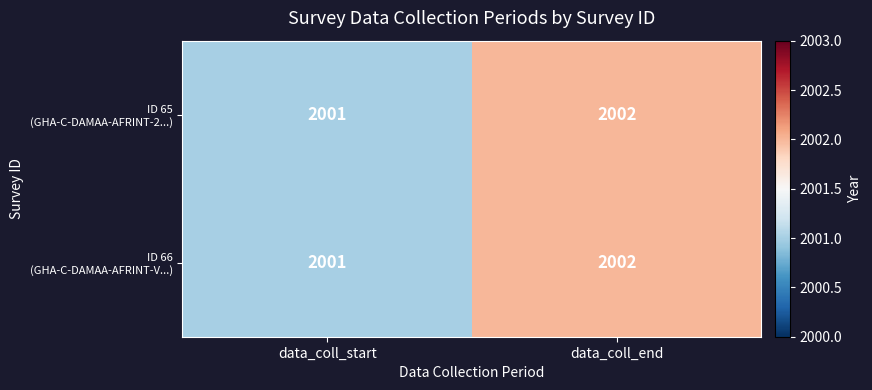

Which category has the highest value across all series?

data_coll_end